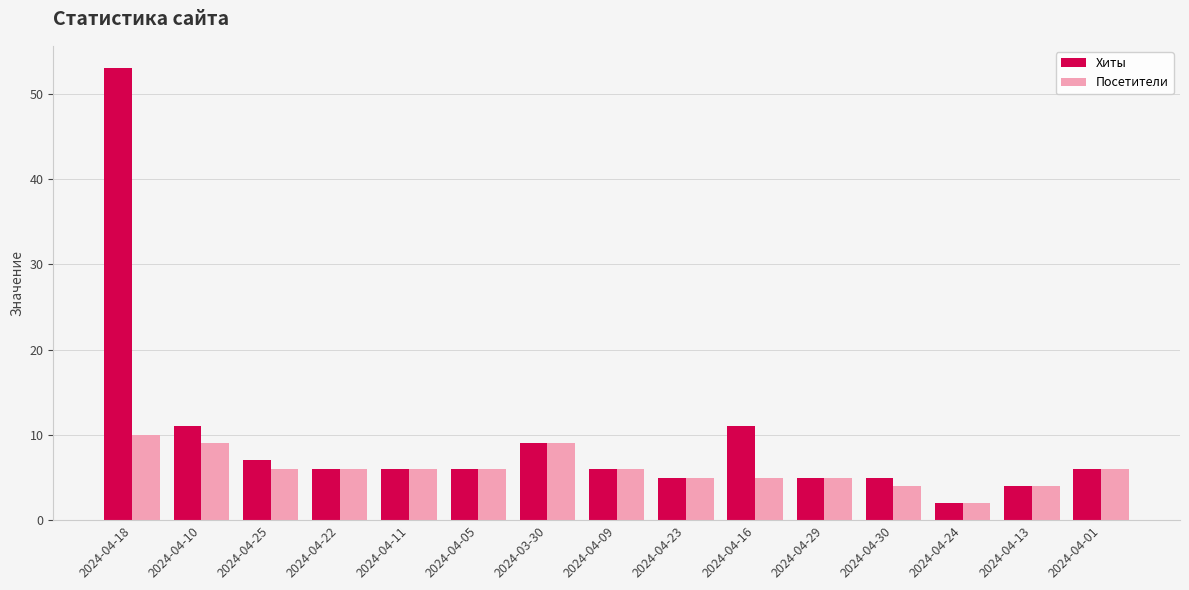

How many categories are shown in the chart?

15